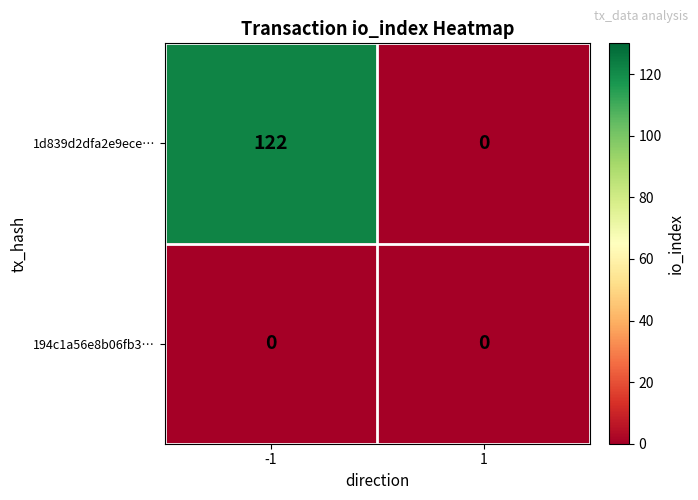

Which series has the largest range (max minus min)?

1d839d2dfa2e9ece…